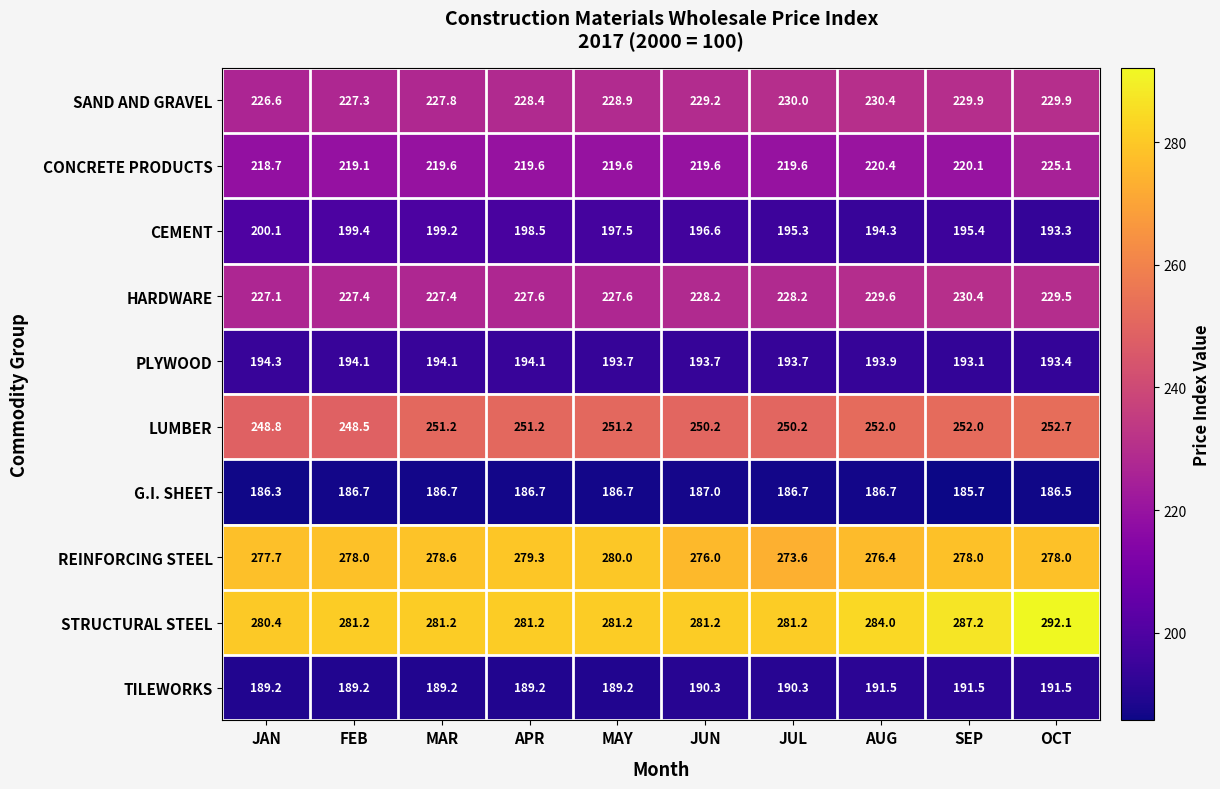

Which series has the largest total across all categories?

STRUCTURAL STEEL